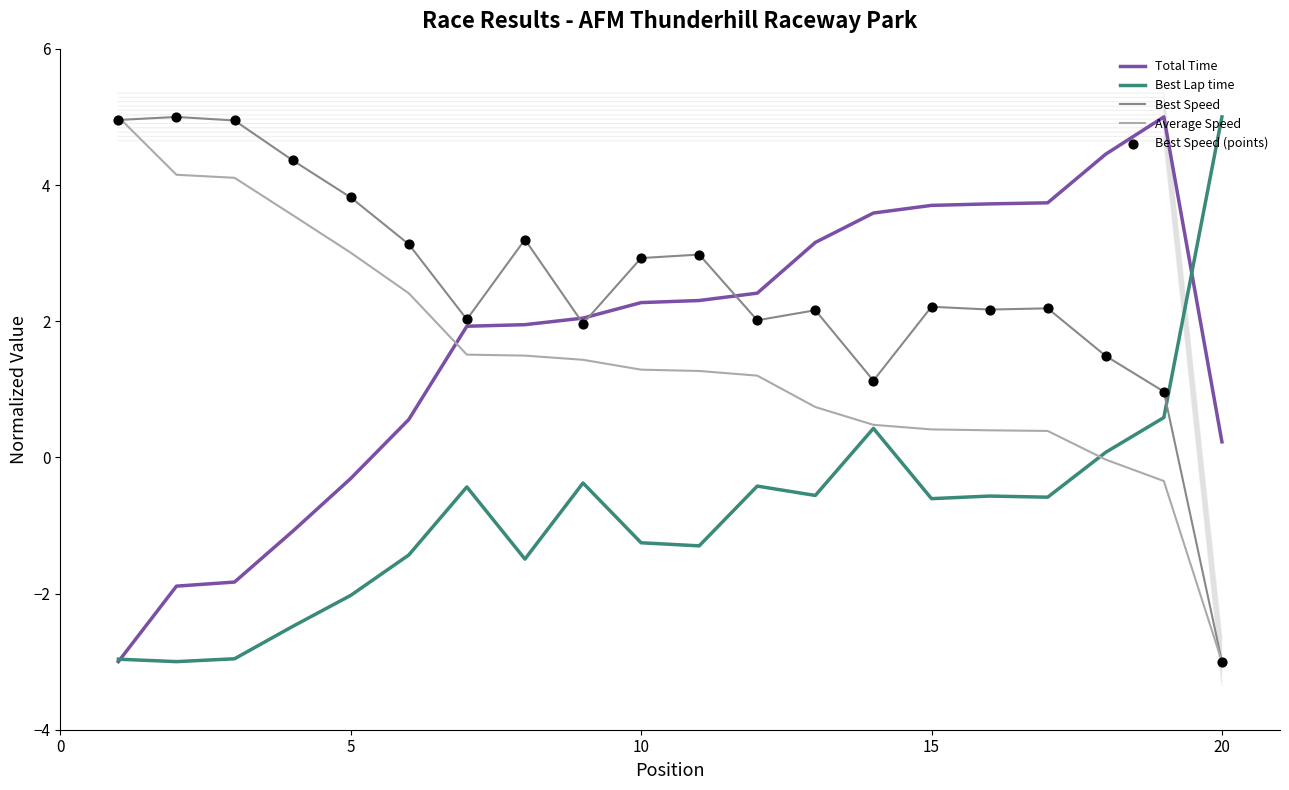

What are all the series names shown in the legend?

Total Time, Best Lap time, Best Speed, Average Speed, Best Speed (points)